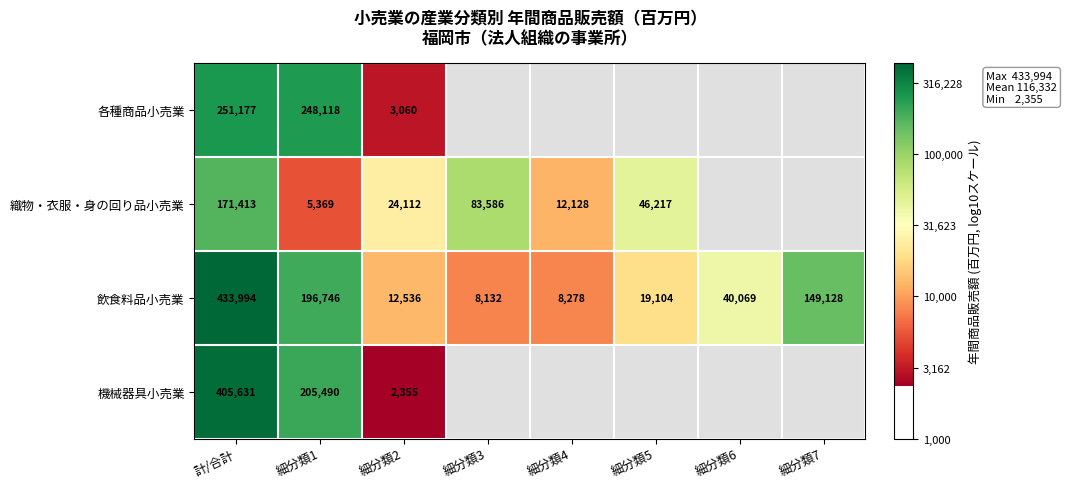

Rank the series at 計/合計 from highest to lowest value.

飲食料品小売業, 機械器具小売業, 各種商品小売業, 織物・衣服・身の回り品小売業